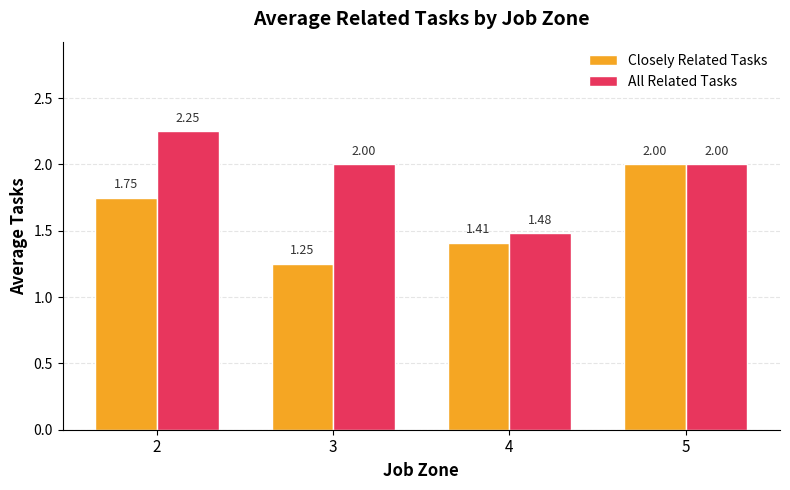

Which series has the largest range (max minus min)?

All Related Tasks